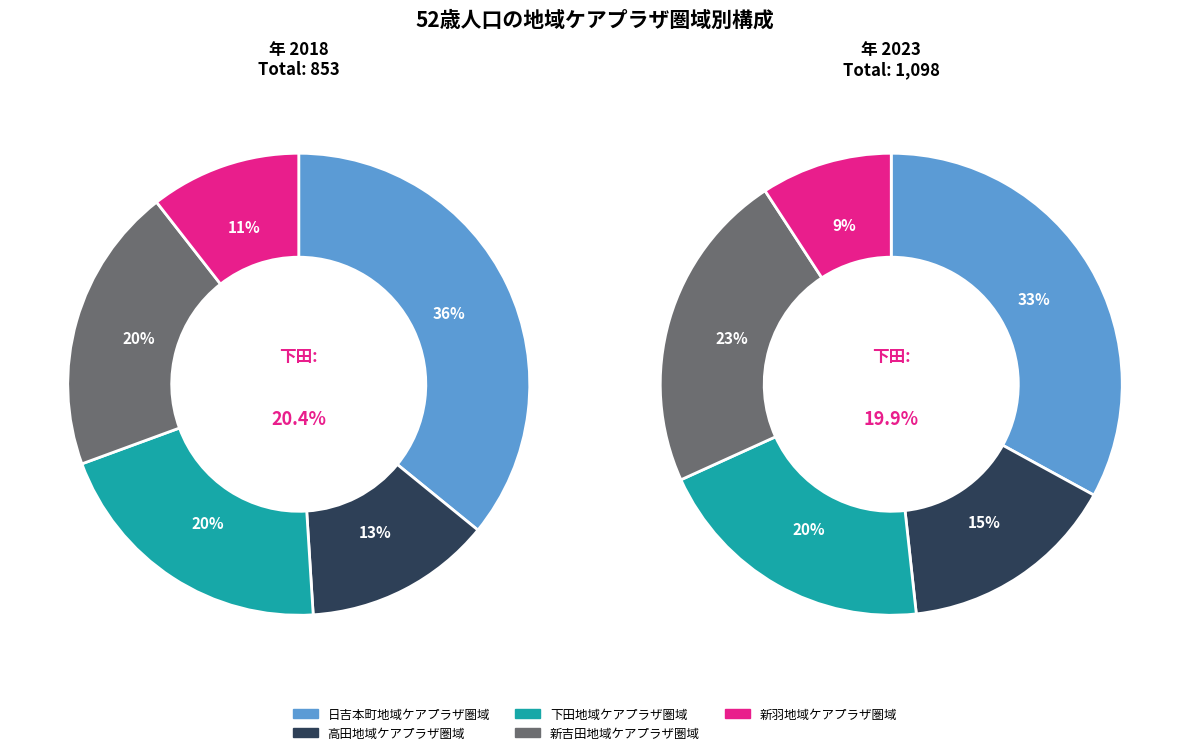

What percentage is the 新羽地域ケアプラザ圏域 slice, to the nearest percent?

9%